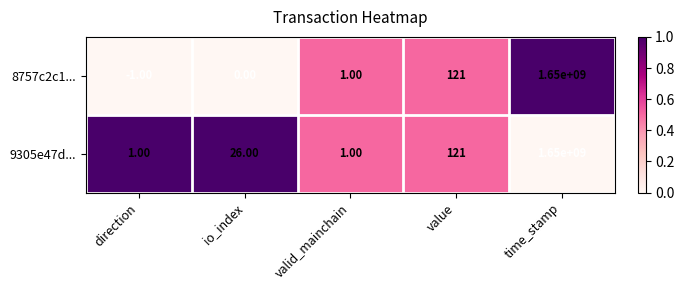

At how many categories does at least one series exceed 0?

5